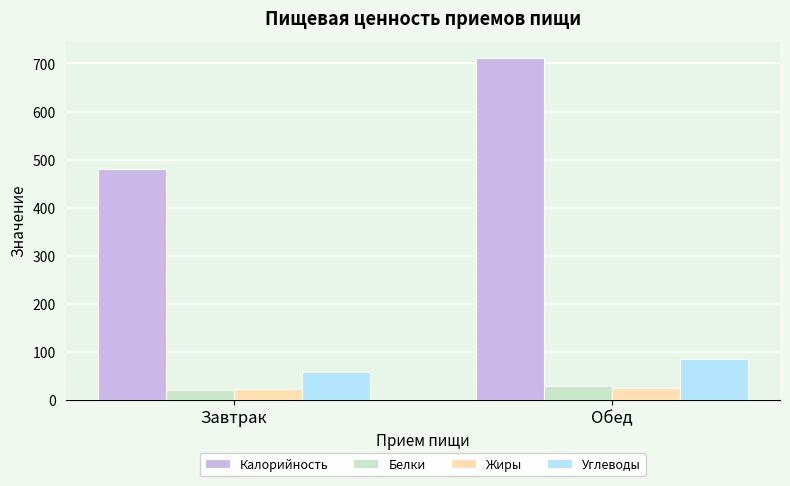

What is the label of the 2nd bar from the right?

Завтрак